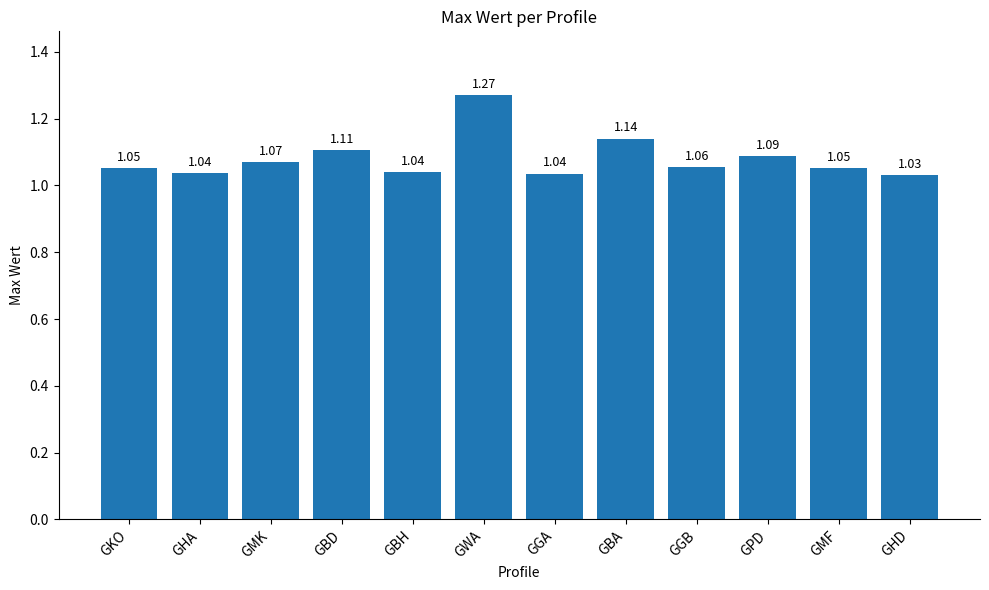

How many series are shown in this chart?

1